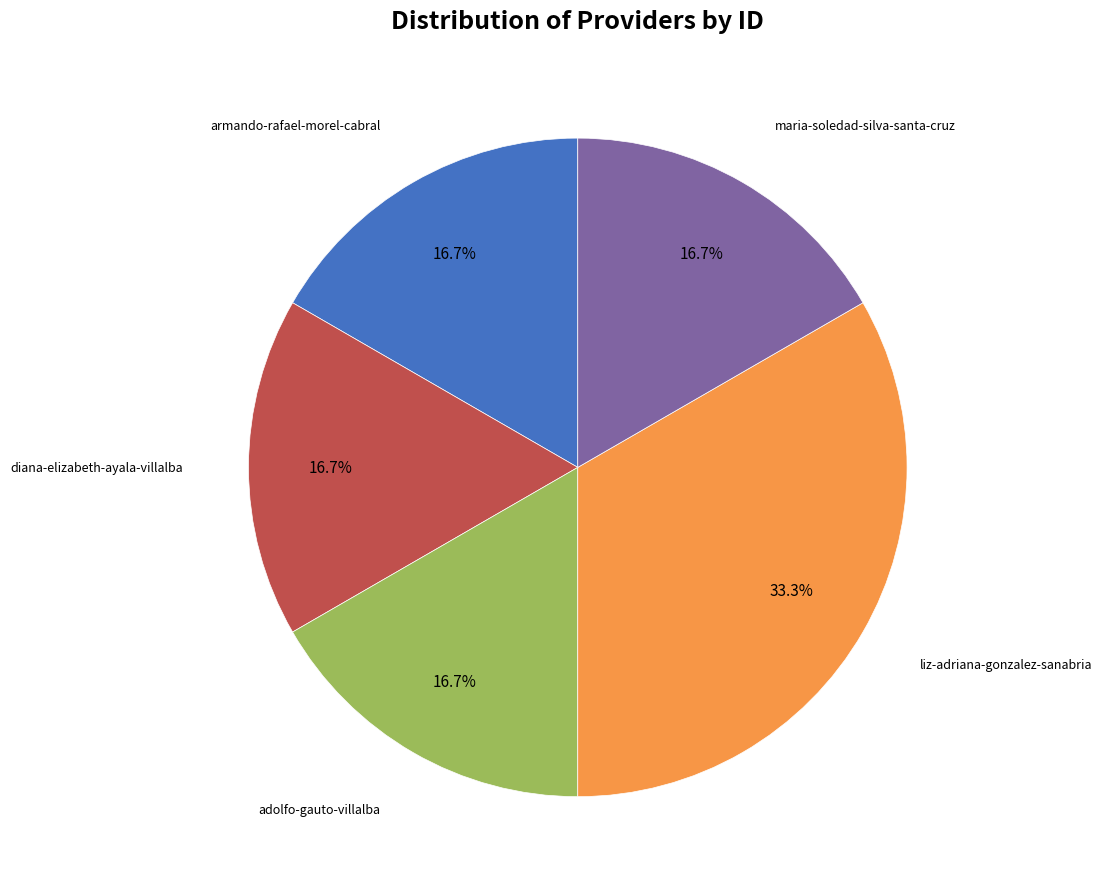

How many segments does this pie chart have?

5